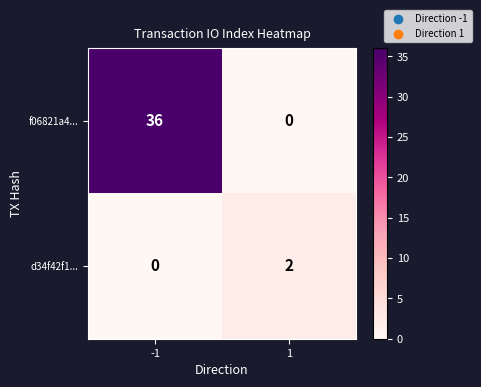

The f06821a4... series shows 36 at -1. True or false?

True